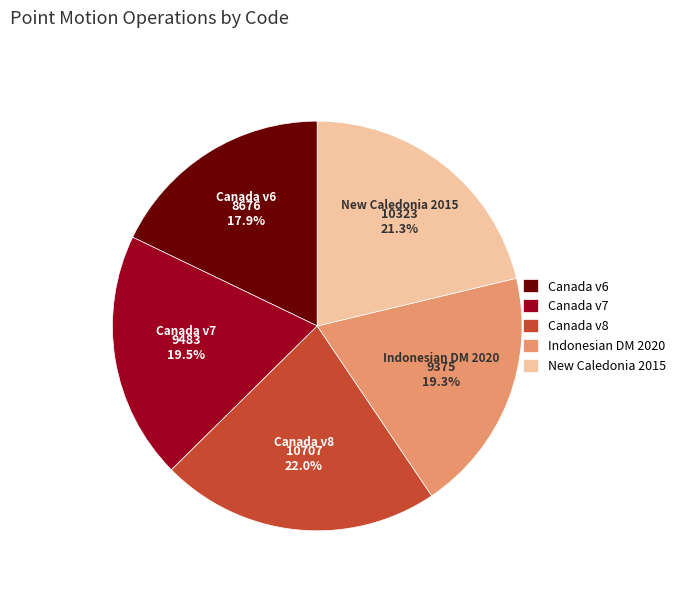

What percentage do Indonesian DM 2020 and Canada v6 together represent?

37.2%